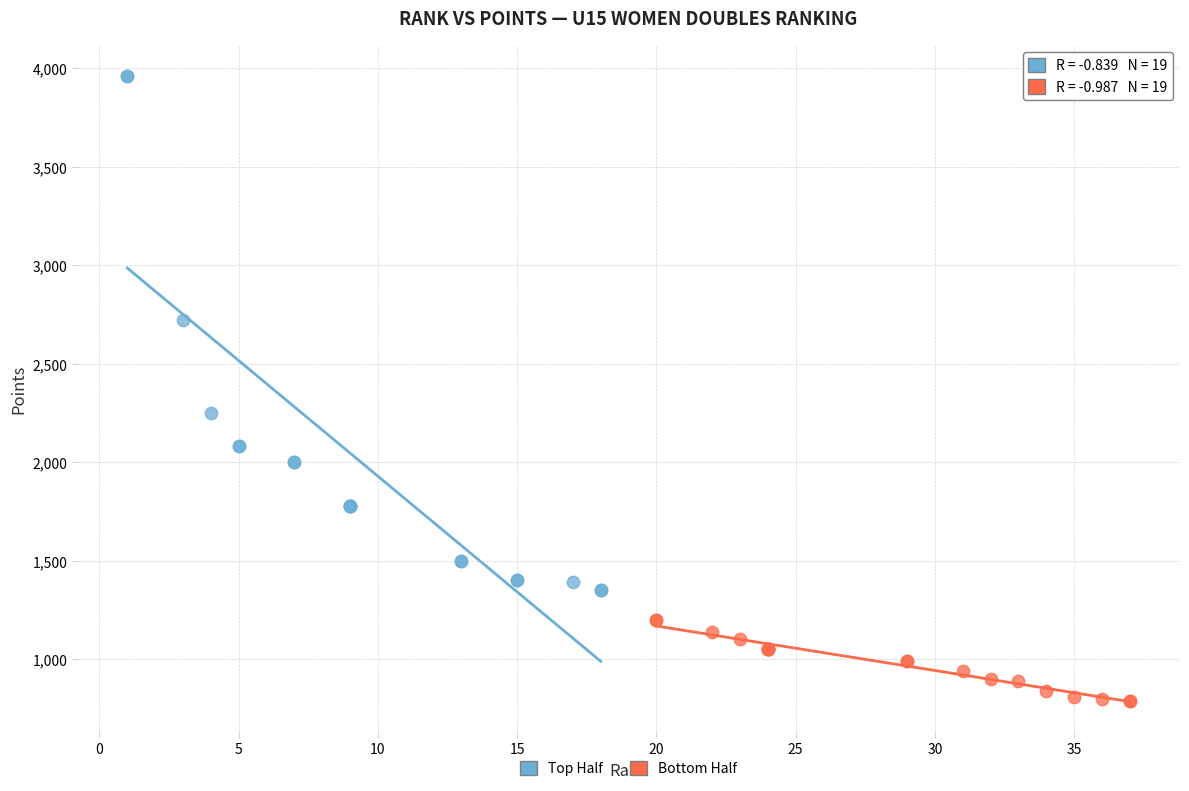

Which series has the widest spread of Y values?

Top Half